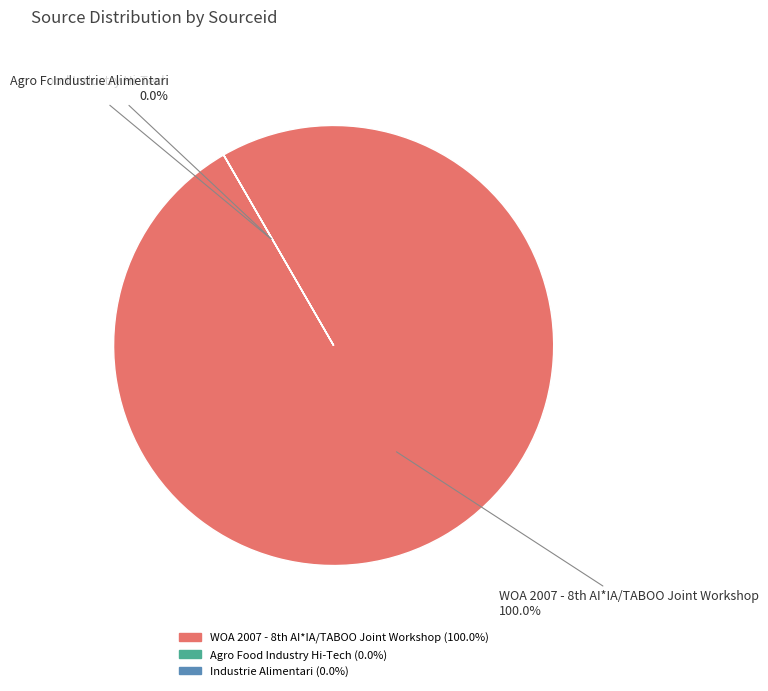

True or false: Agro Food Industry Hi-Tech accounts for 13% of the total.

False